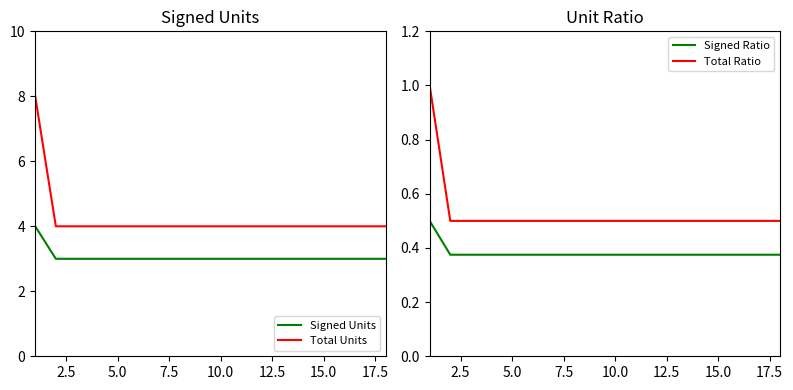

Which series has the largest range (max minus min)?

Total Units